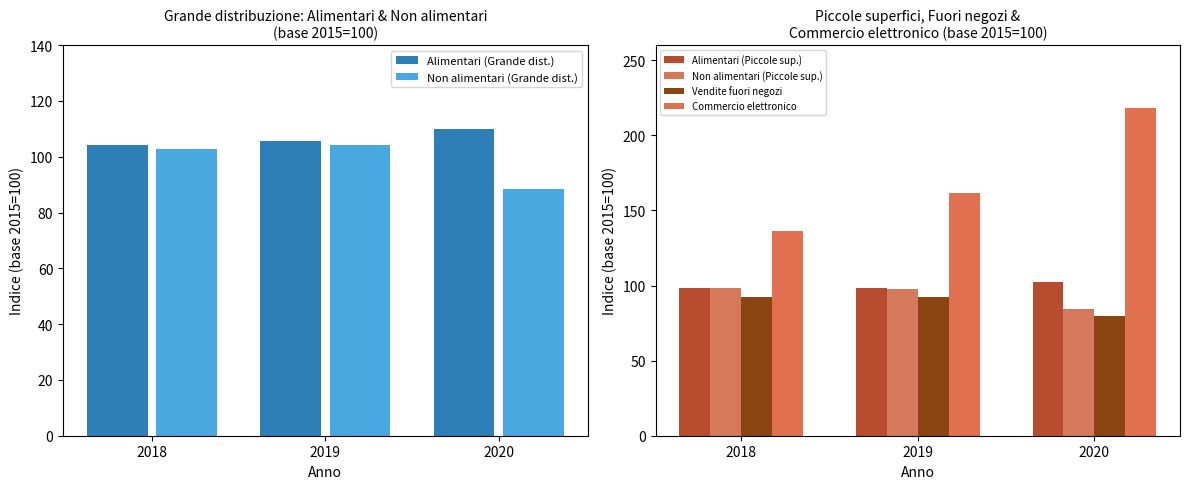

What is the difference between the Alimentari (Grande dist.) values at 2018 and 2019?

1.3